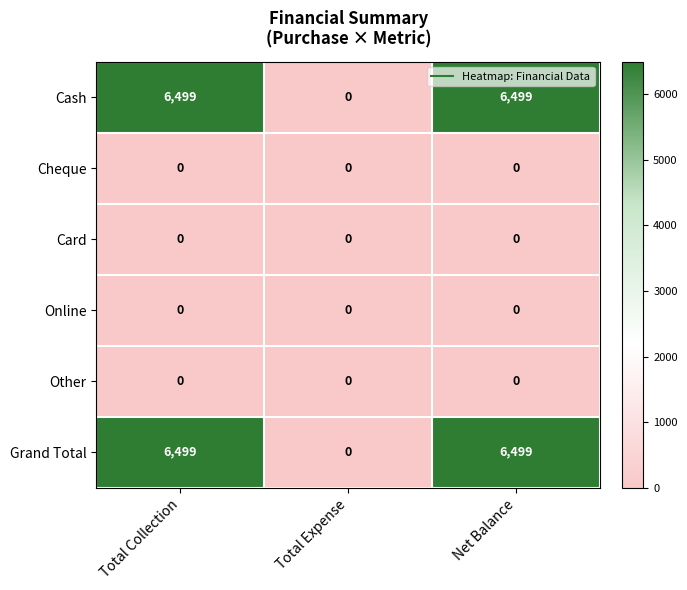

What is the greatest value displayed?

6499